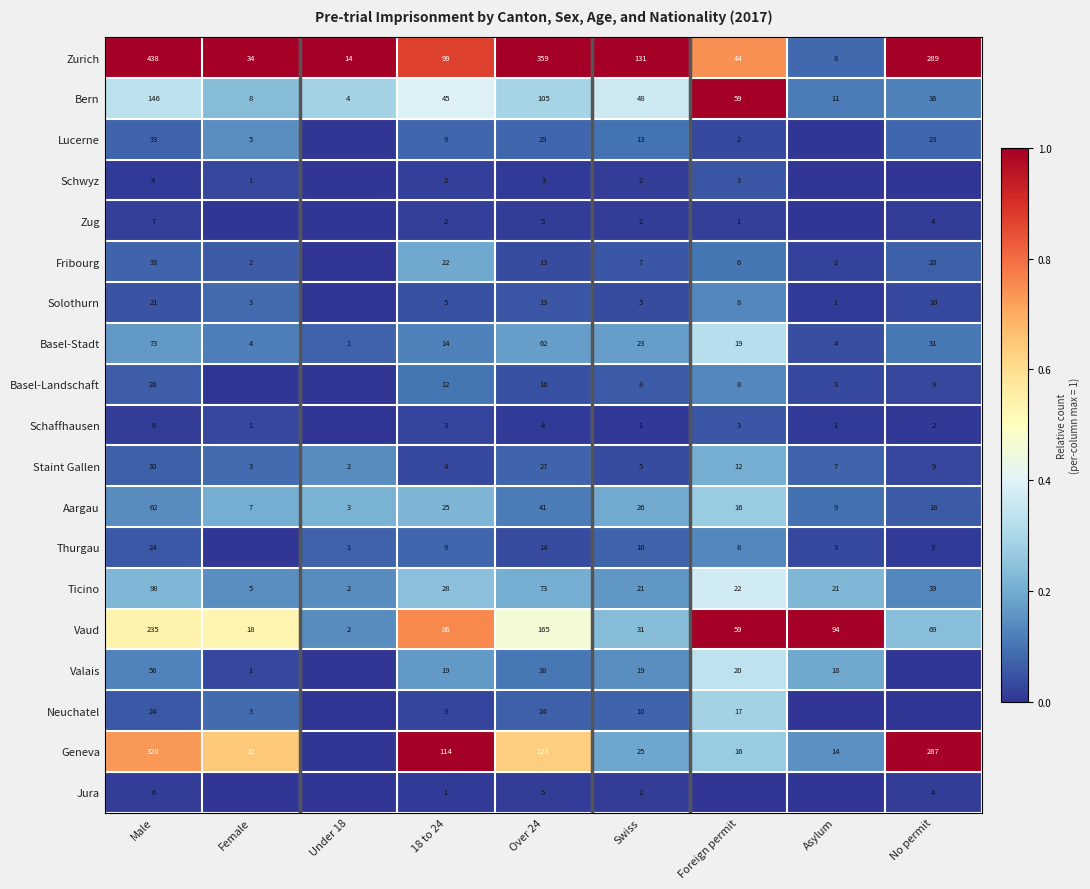

What is the sum of all Basel-Stadt values?

231